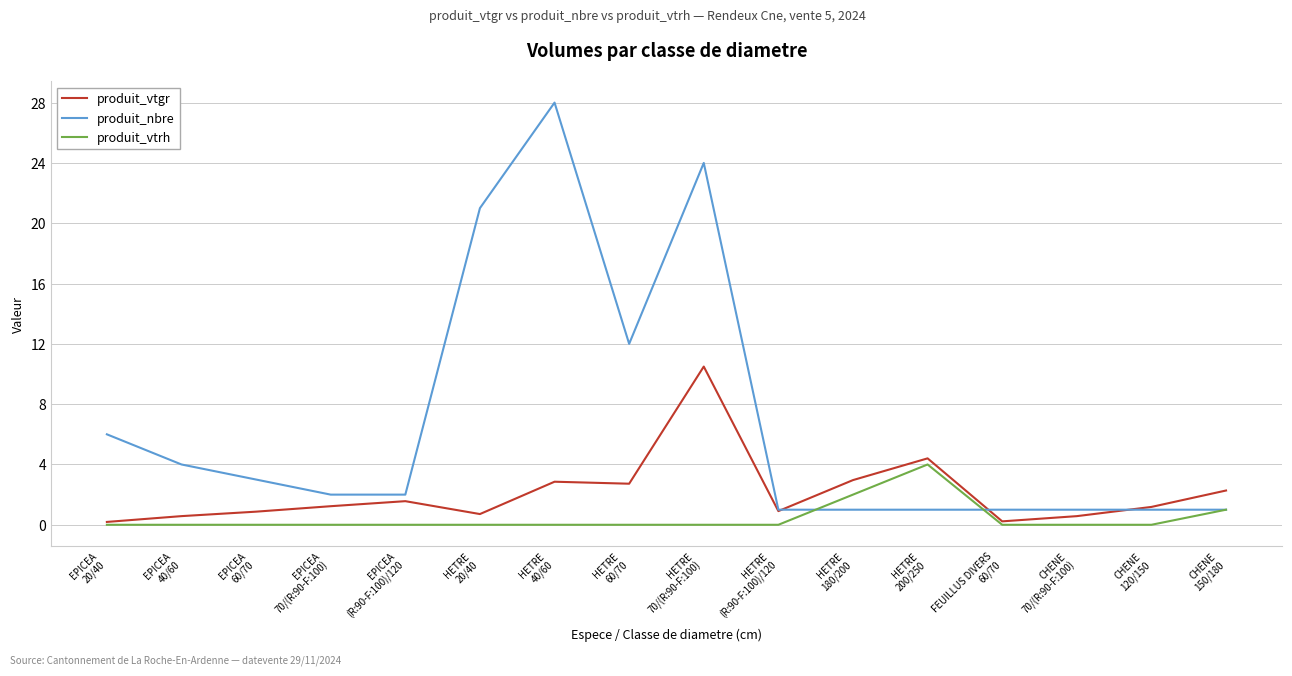

What position from the right is EPICEA
40/60?

15